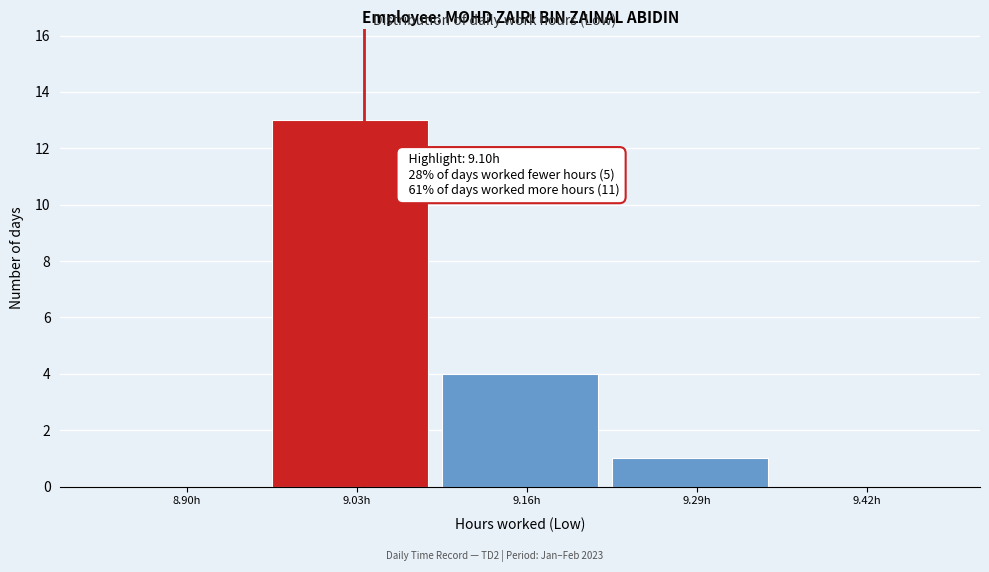

Reading left to right, what are all the values shown in this chart?

8.90h=0	9.03h=13	9.16h=4	9.29h=1	9.42h=0